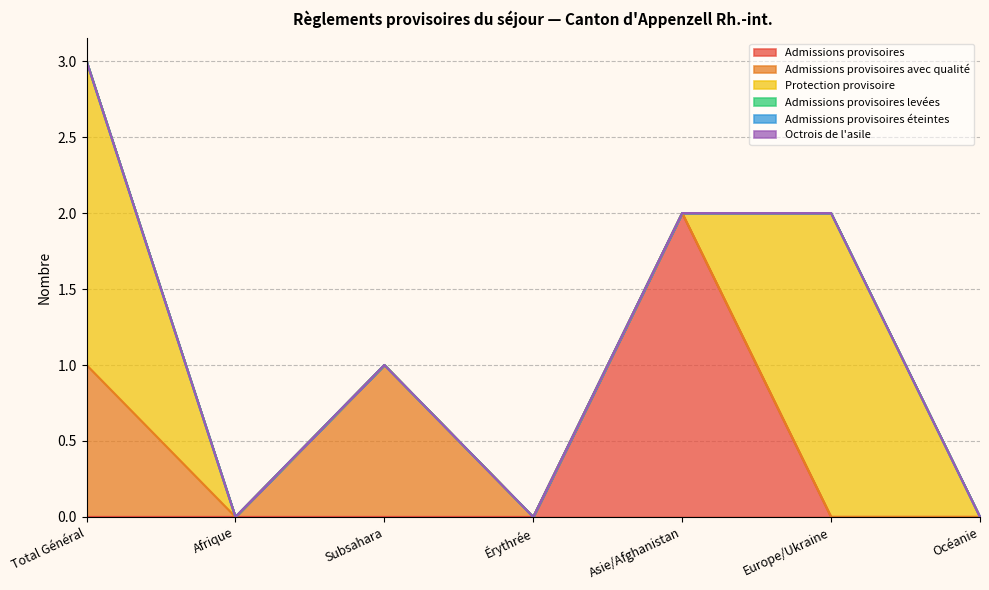

What are all the series names shown in the legend?

Admissions provisoires, Admissions provisoires avec qualité, Protection provisoire, Admissions provisoires levées, Admissions provisoires éteintes, Octrois de l'asile